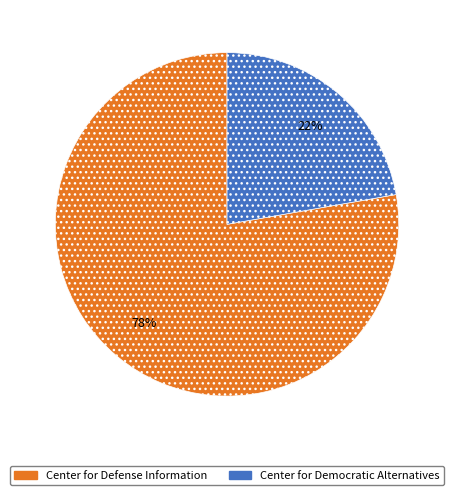

Is there any slice that represents more than half of the pie?

Yes